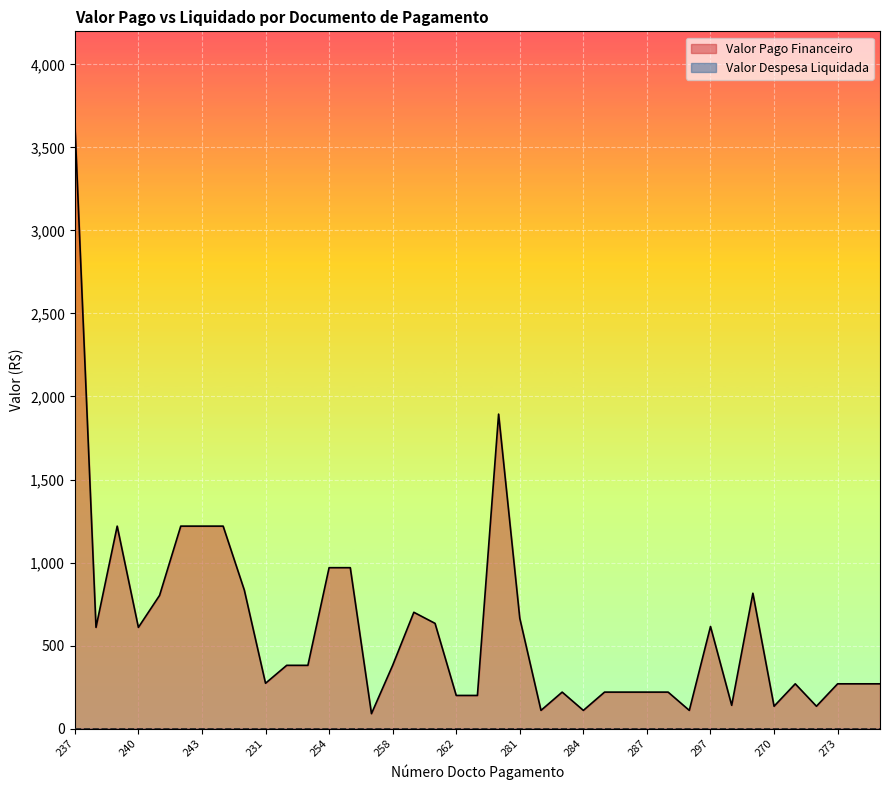

What is the label of the 21st point from the left?

280